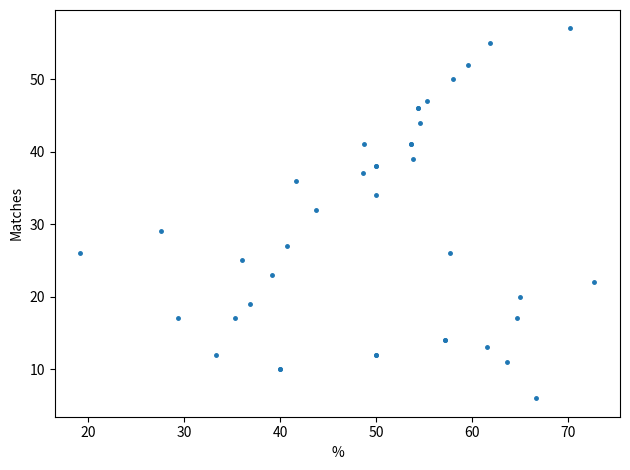

What Y value in the scatter plot is closest to 31?

32